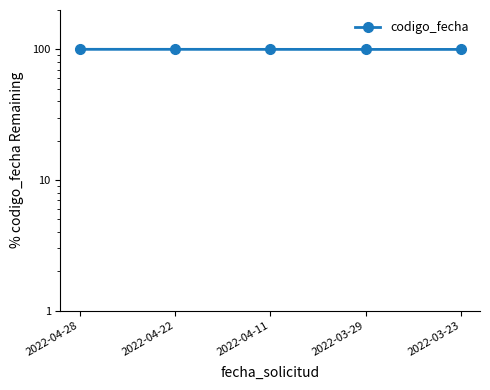

Rank the categories by value from highest to lowest.

2022-04-28, 2022-04-22, 2022-04-11, 2022-03-29, 2022-03-23